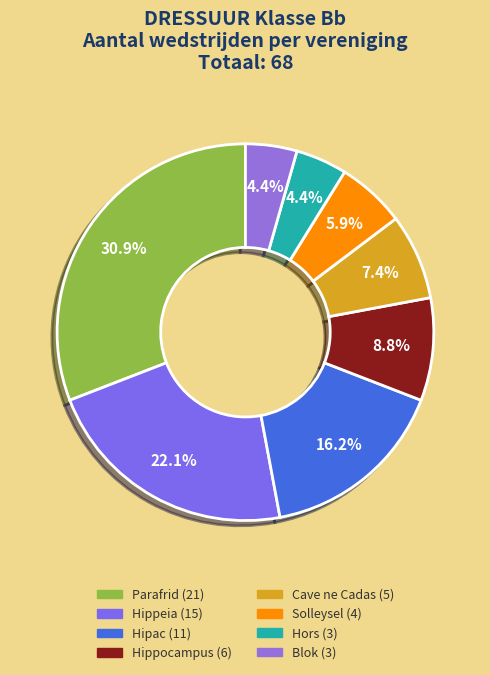

Count the number of slices in the pie.

8